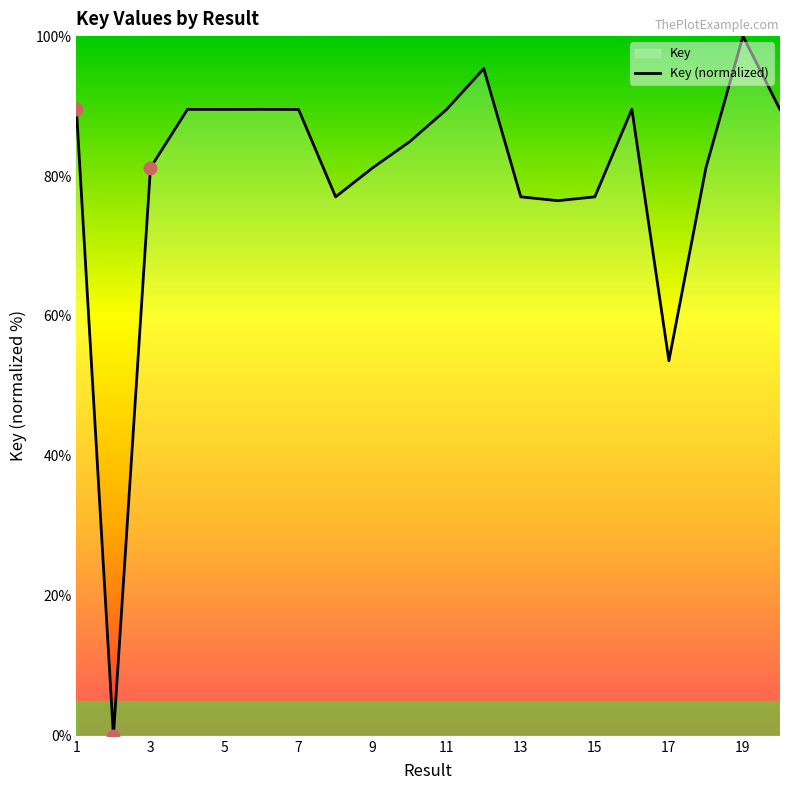

List the labels in order of value, smallest first.

2, 17, 14, 15, 8, 13, 9, 18, 3, 10, 20, 7, 5, 1, 6, 4, 11, 16, 12, 19